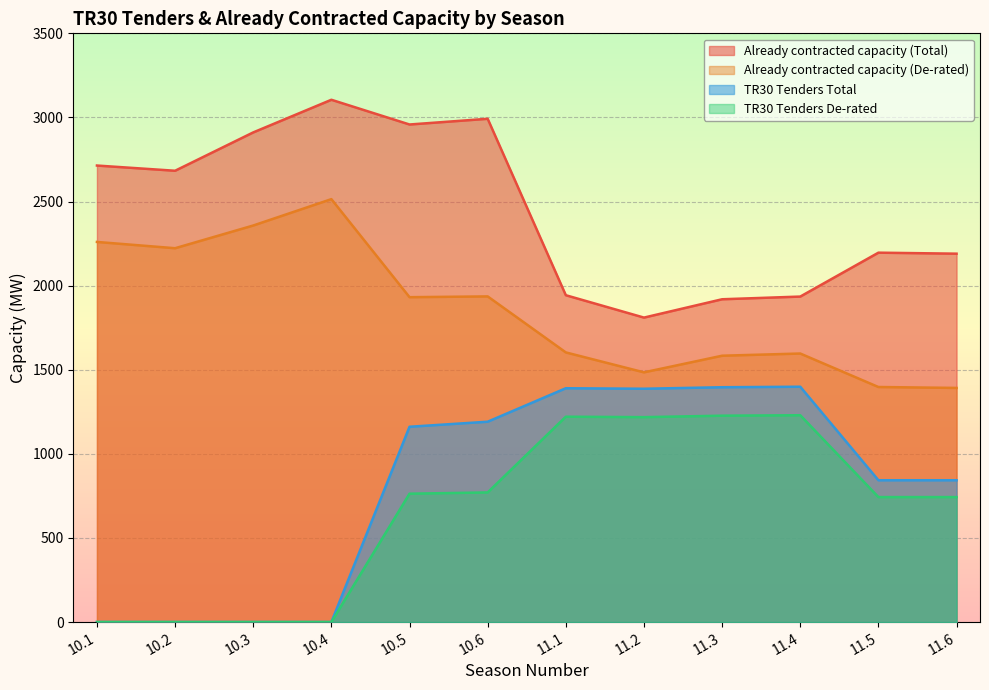

How many data points in Already contracted capacity (Total) are above 2683?

5